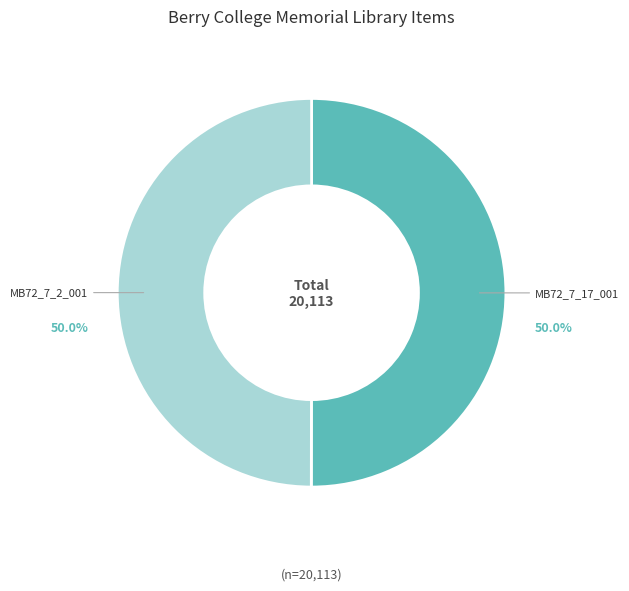

What is the ratio of the value at MB72_7_2_001 to the value at MB72_7_17_001?

1.0